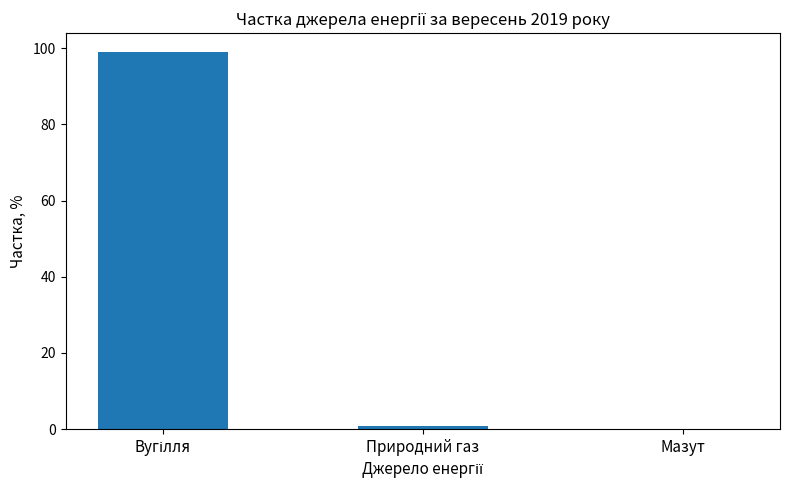

What is the maximum value shown in the chart?

99.0